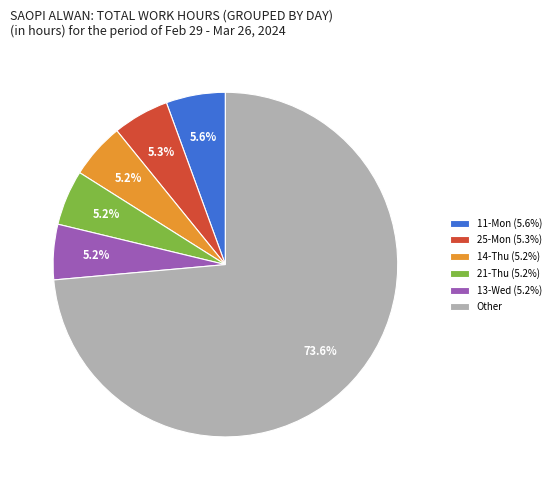

Does any single category account for the majority?

Yes